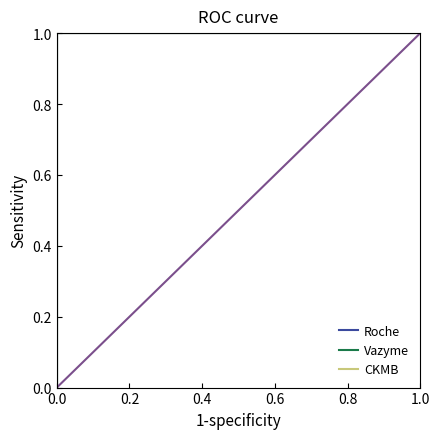

True or false: Vazyme and Roche intersect in this chart.

False